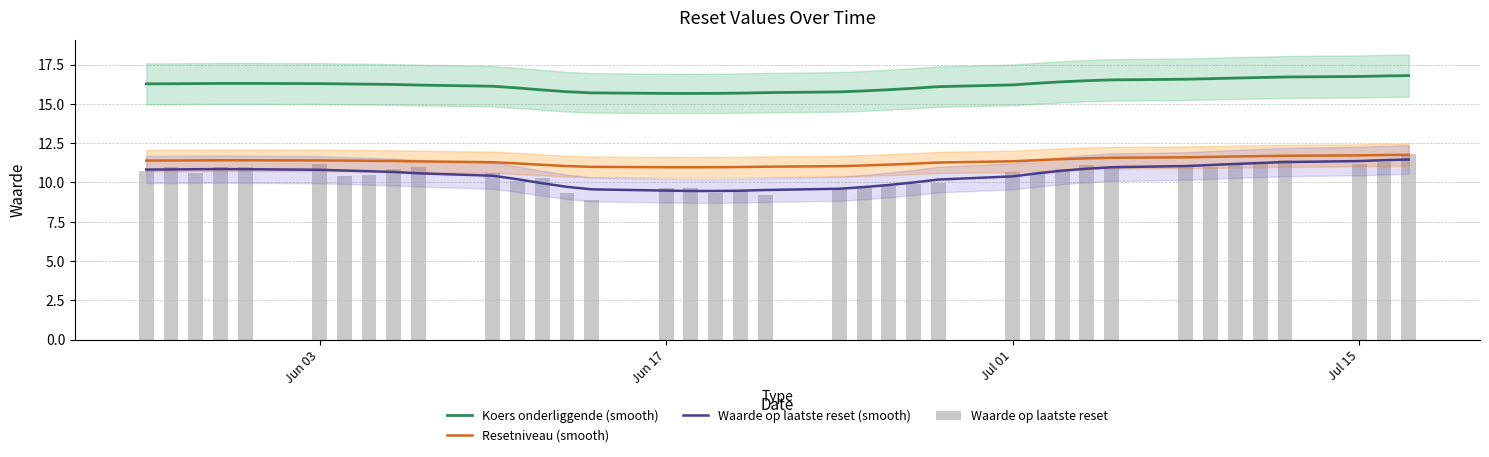

Does the chart contain stacked bars?

No